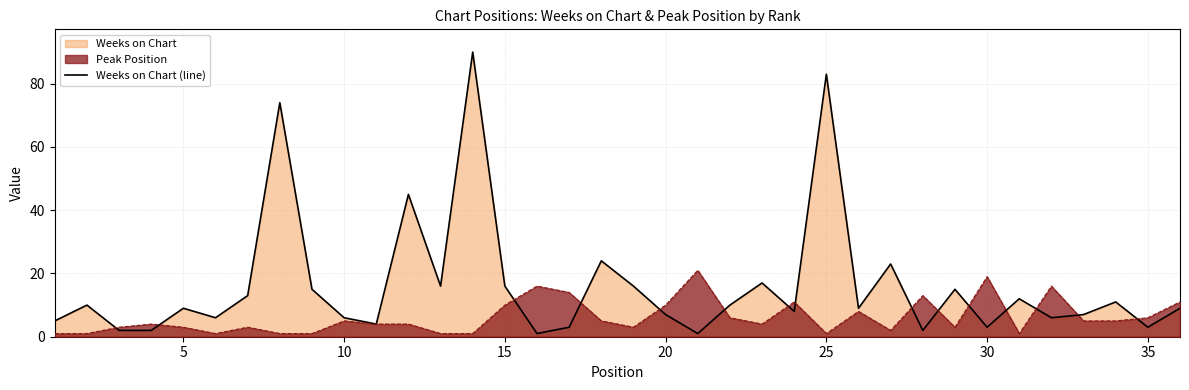

At 15, list the series in order from largest to smallest.

Weeks on Chart (line), Peak Position